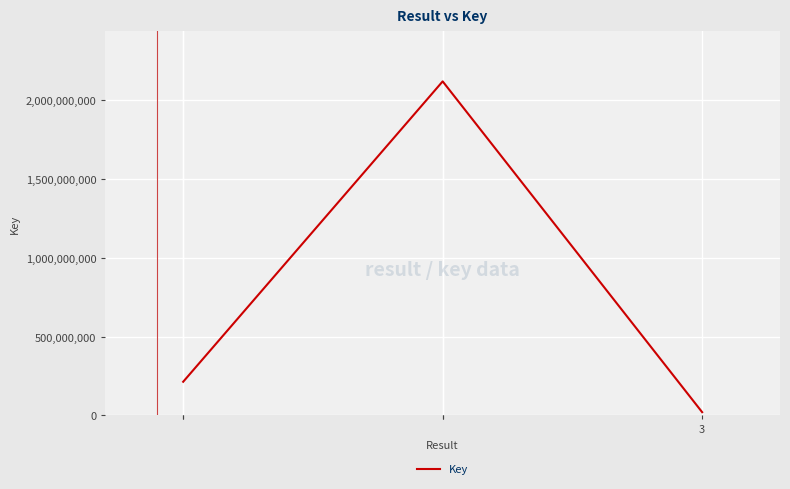

Read the value at 1, to the nearest 100.

213533200